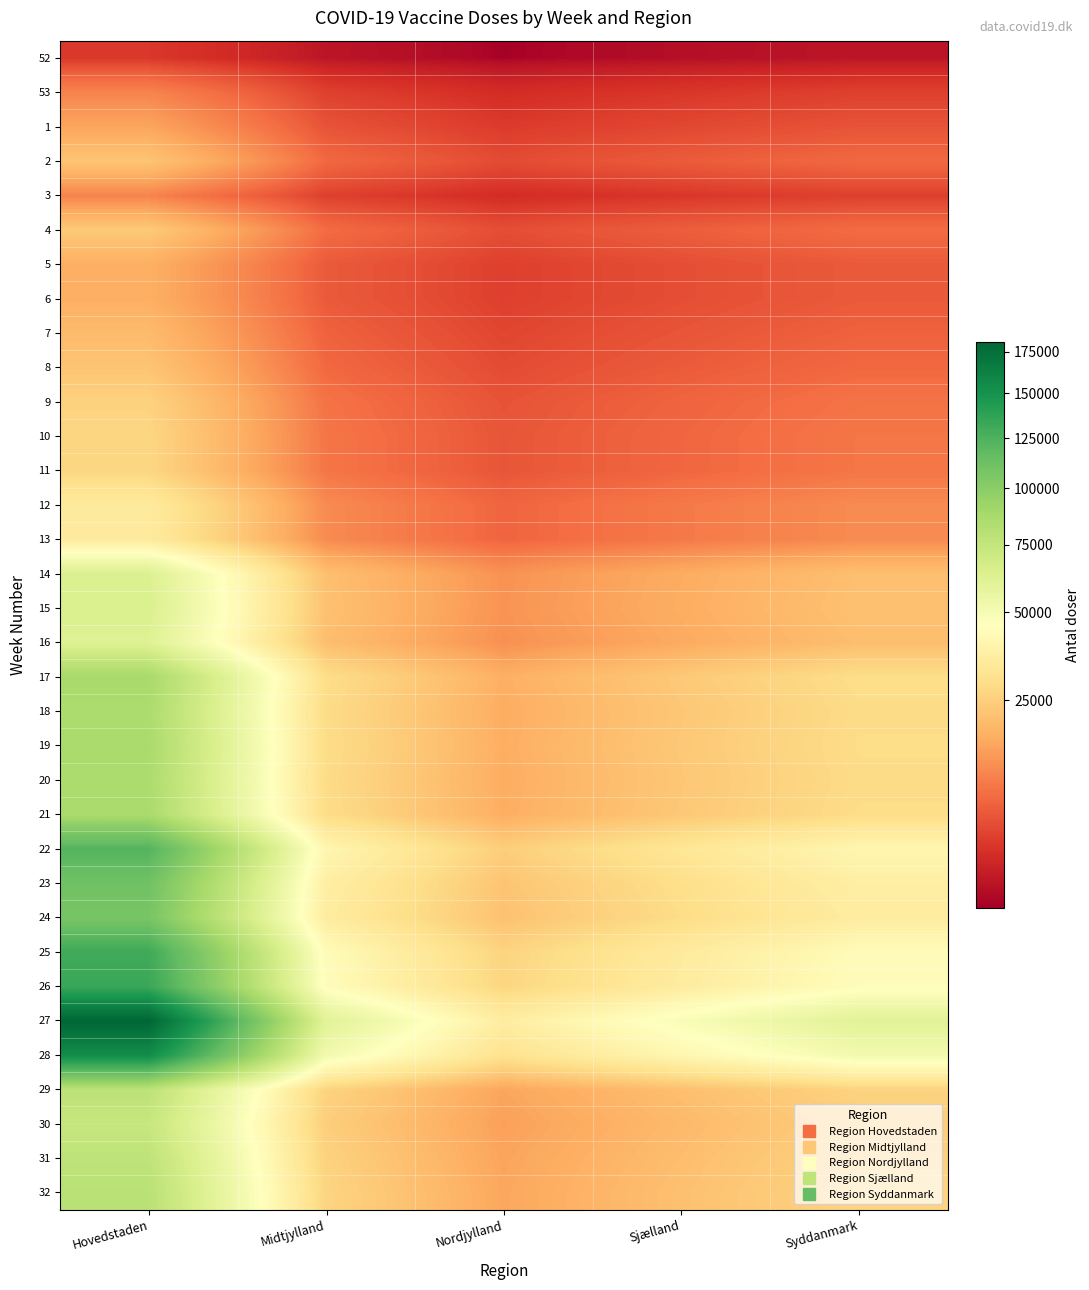

List the series in order of their peak value, highest first.

27, 28, 26, 25, 22, 23, 24, 17, 19, 21, 18, 20, 32, 29, 31, 30, 15, 14, 16, 12, 13, 10, 11, 9, 4, 2, 8, 7, 5, 6, 1, 53, 3, 52